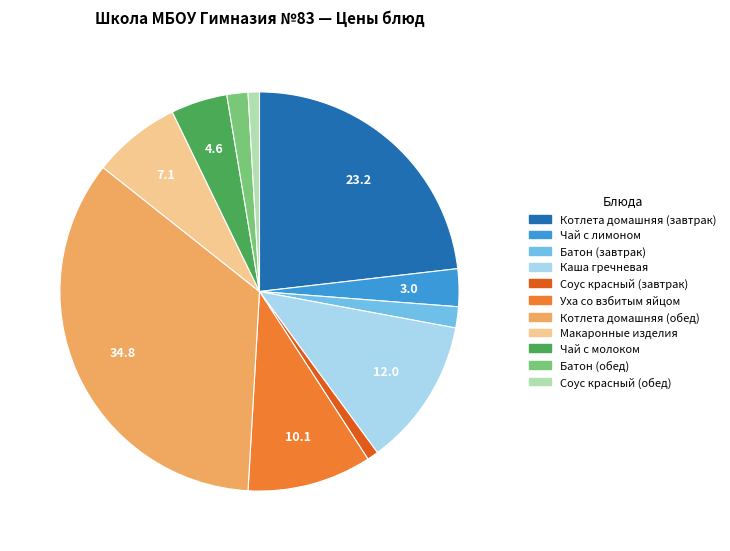

Is the sum of Соус красный (обед) and Батон (завтрак) greater than half?

No